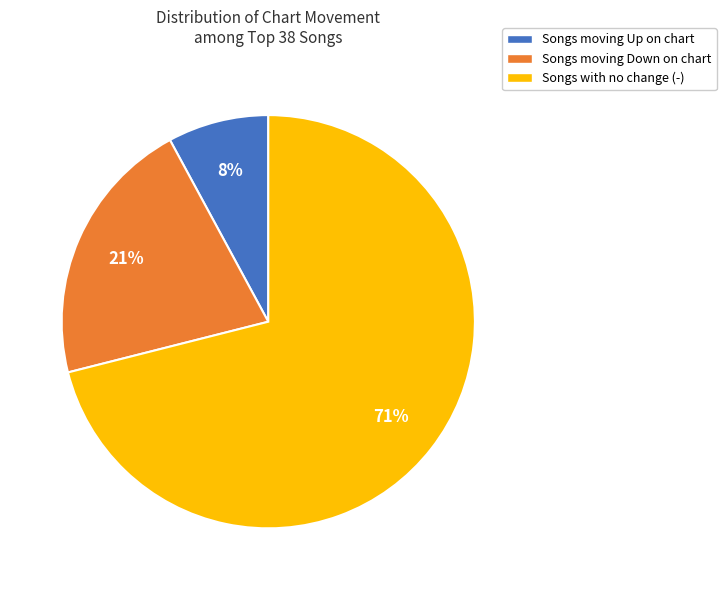

Is it true that Songs moving Down on chart is 21% of the pie?

True